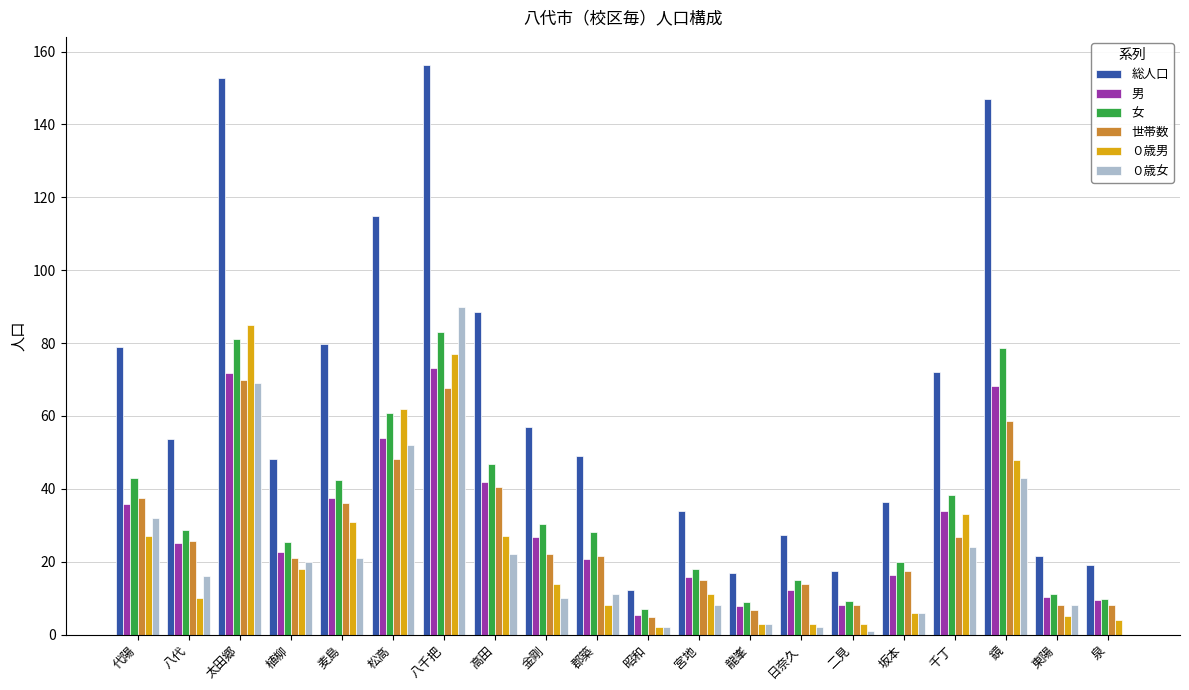

What is the greatest value displayed?

156.2